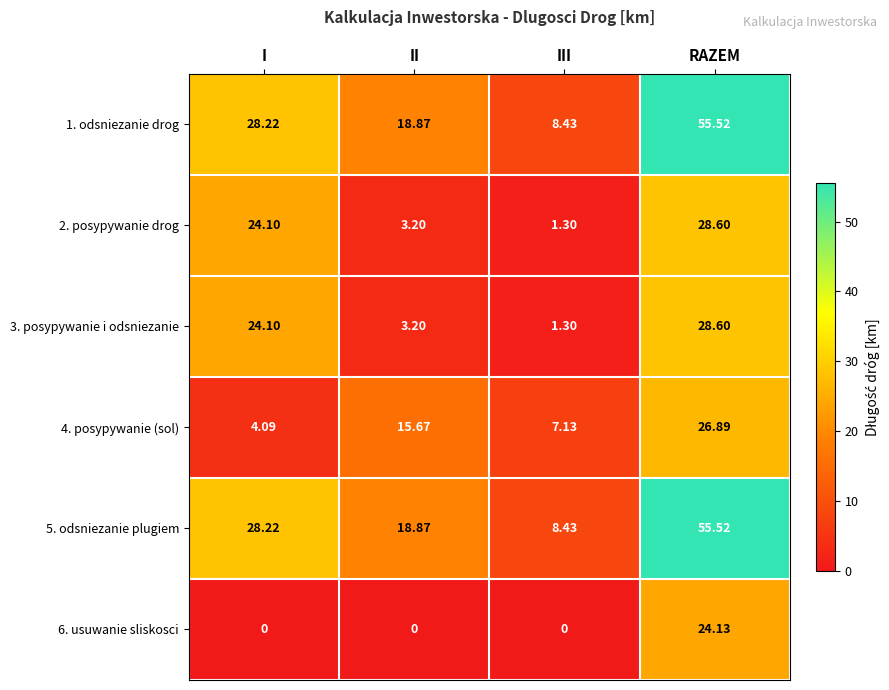

At which label does 3. posypywanie i odsniezanie first exceed 24?

I